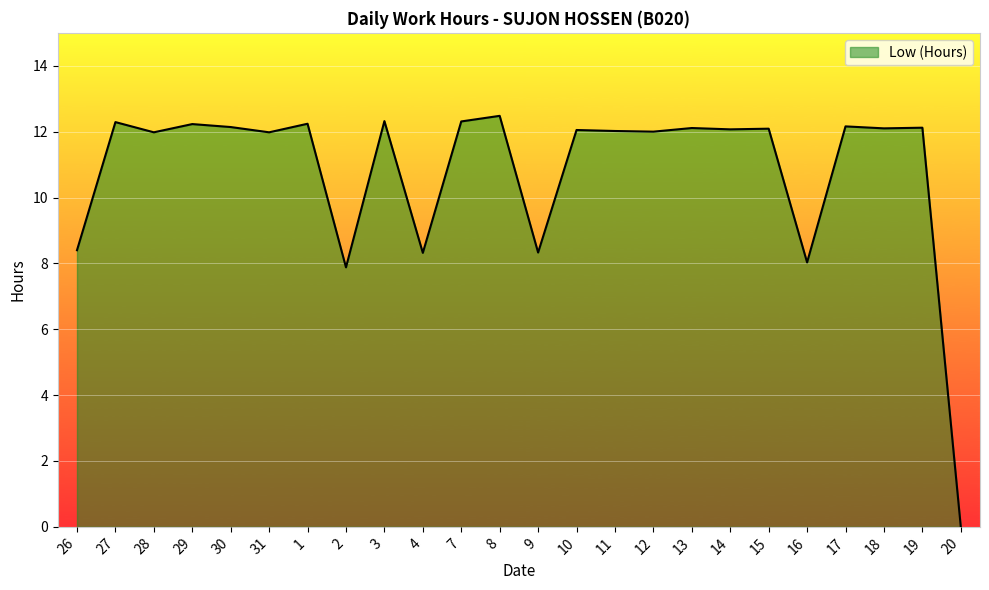

Does the chart display data point markers on the line(s)?

No